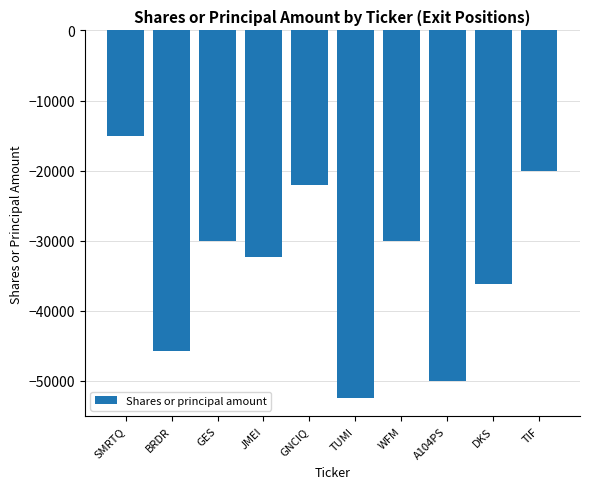

What is the label of the 2nd bar from the left?

BRDR